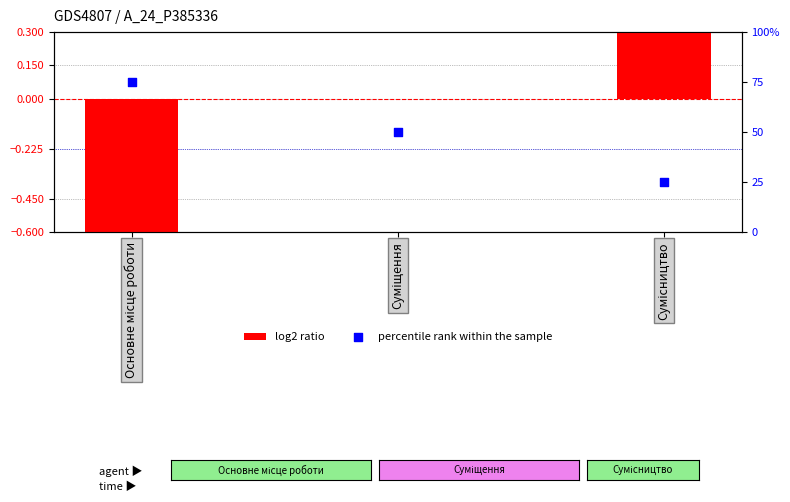

Which series contains the lowest Y value?

log2 ratio